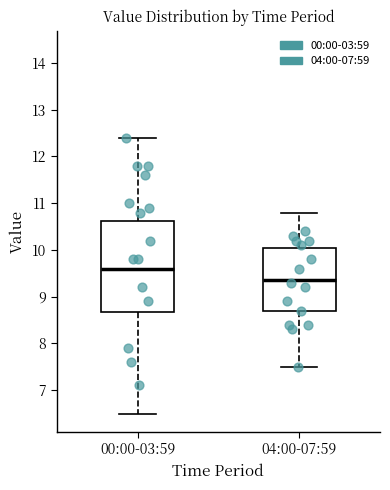

Where does the median line of the box for 00:00-03:59 sit on the y-axis? The values are not printed on the chart, so give them approximately, as read against the axis.

9.6